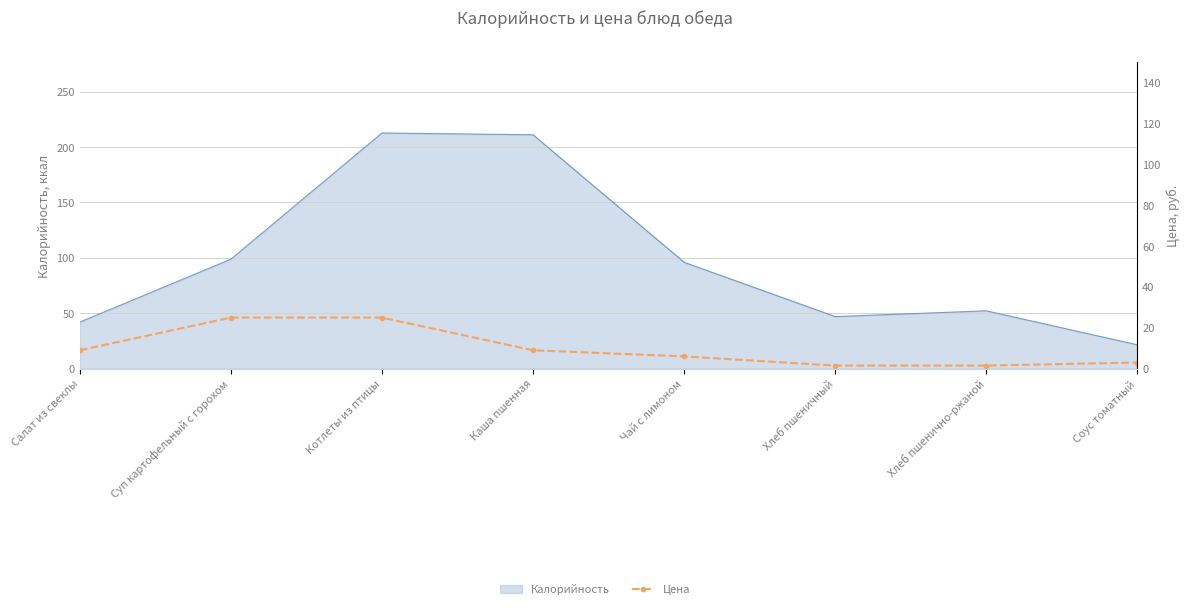

Reading right to left, what are all the values shown in this chart?

Соус томатный=3.0	Хлеб пшенично-ржаной=1.5	Хлеб пшеничный=1.5	Чай с лимоном=6.0	Каша пшенная=9.0	Котлеты из птицы=25.0	Суп картофельный с горохом=25.0	Салат из свеклы=9.0